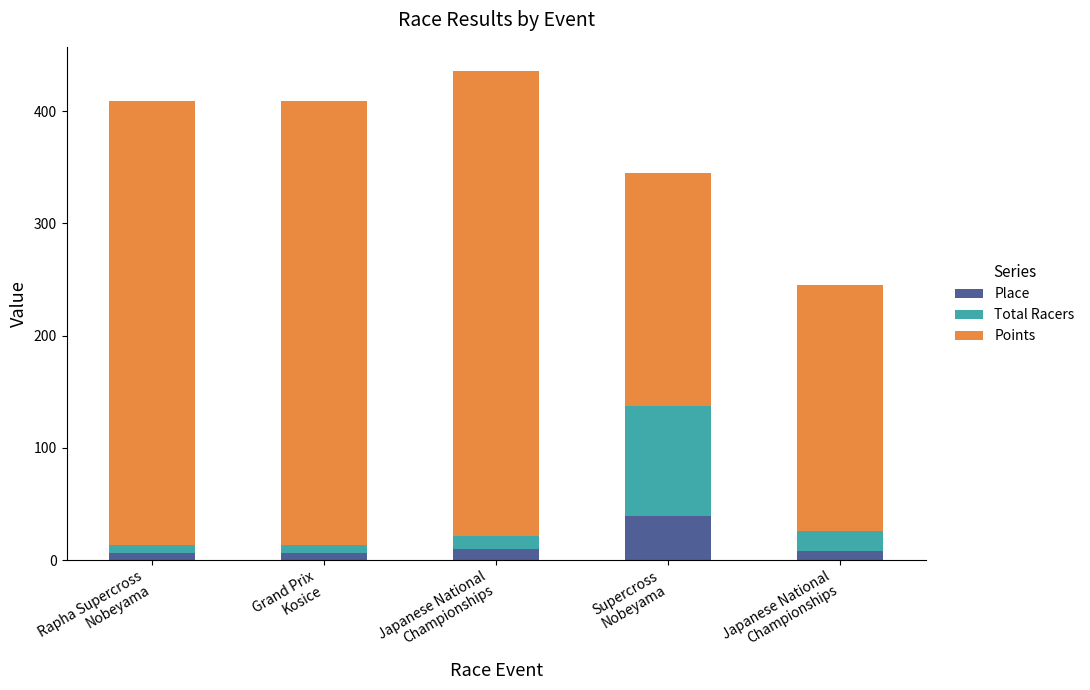

What is the average value of the Place series?

13.8